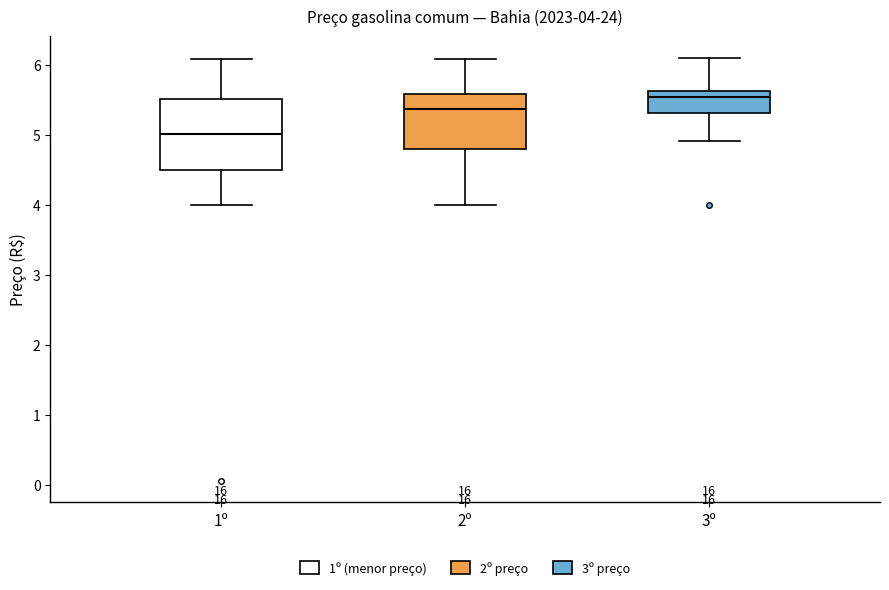

Which box is the tallest, from its lower edge to its upper edge?

1º